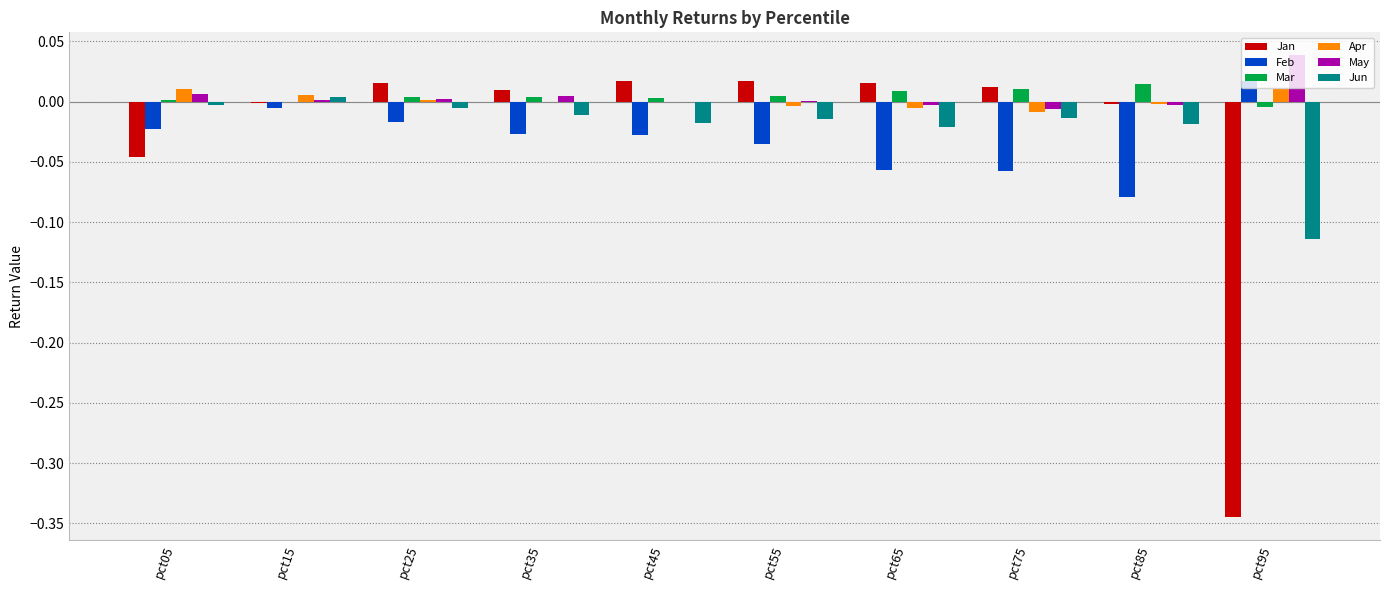

The Apr series shows -0.0 at pct45. True or false?

True